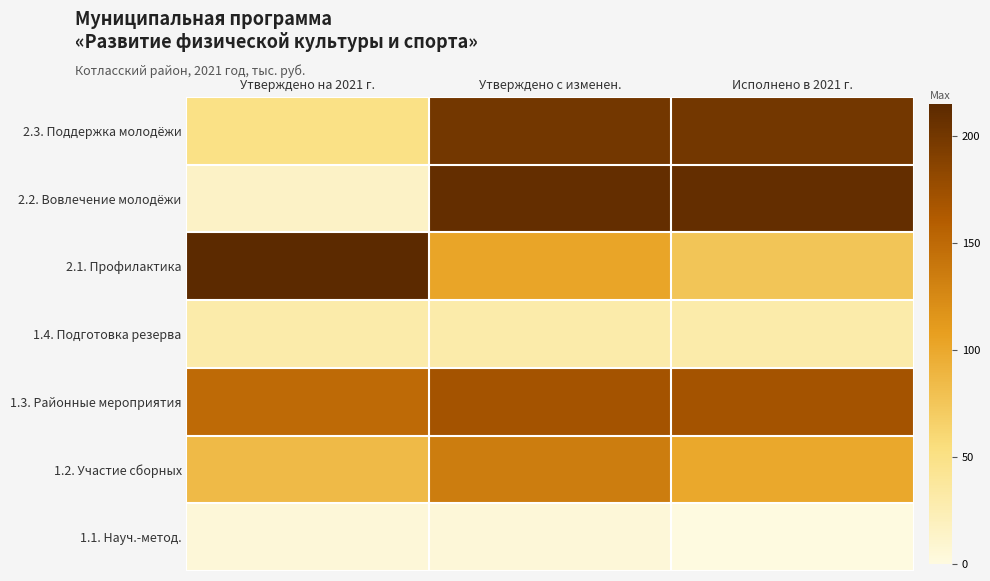

At how many categories does at least one series exceed 104?

3